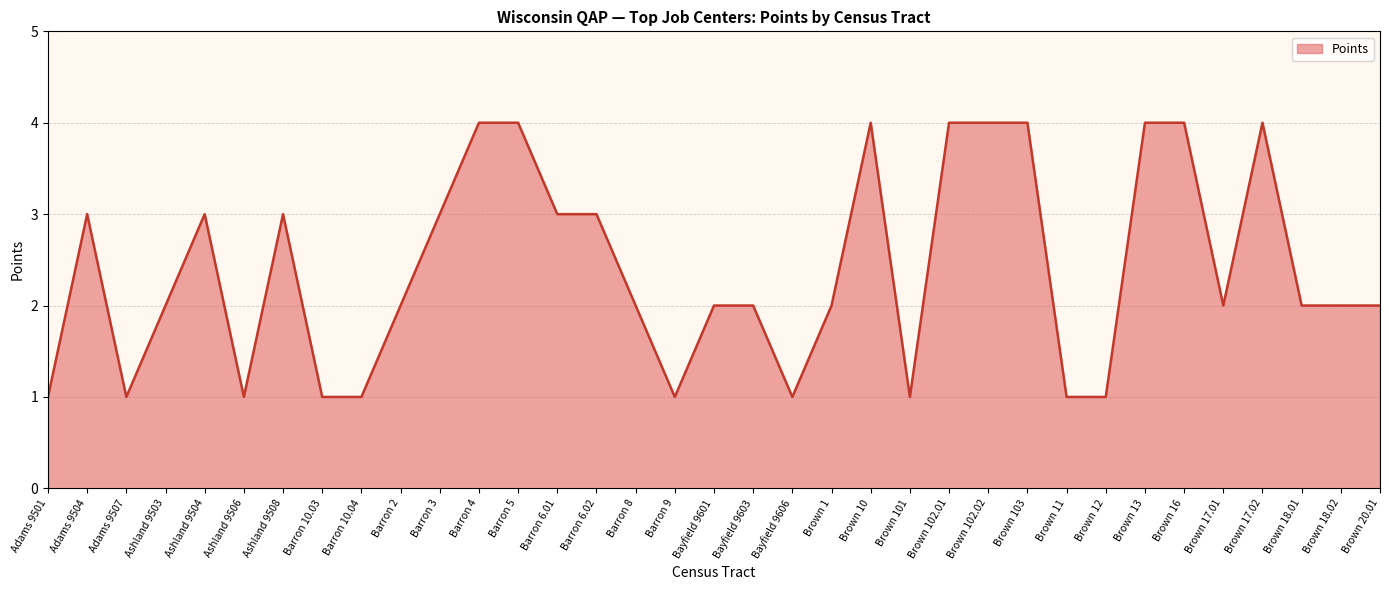

What is the difference between the maximum and minimum values?

3